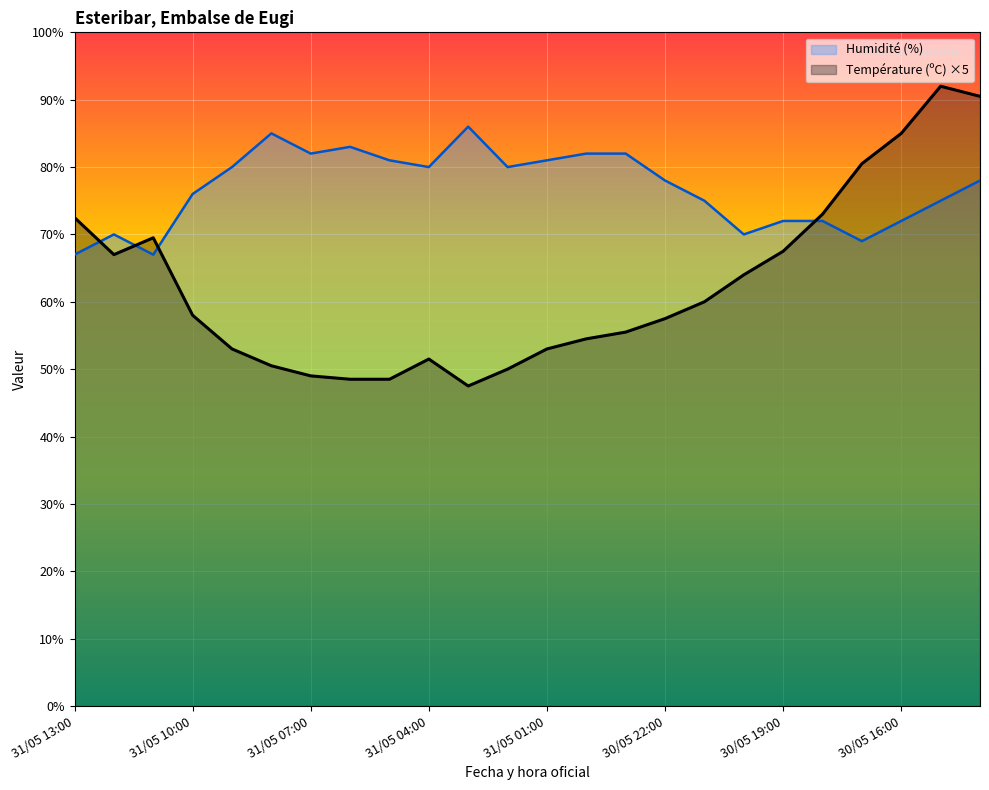

How many lines are shown in the chart?

2